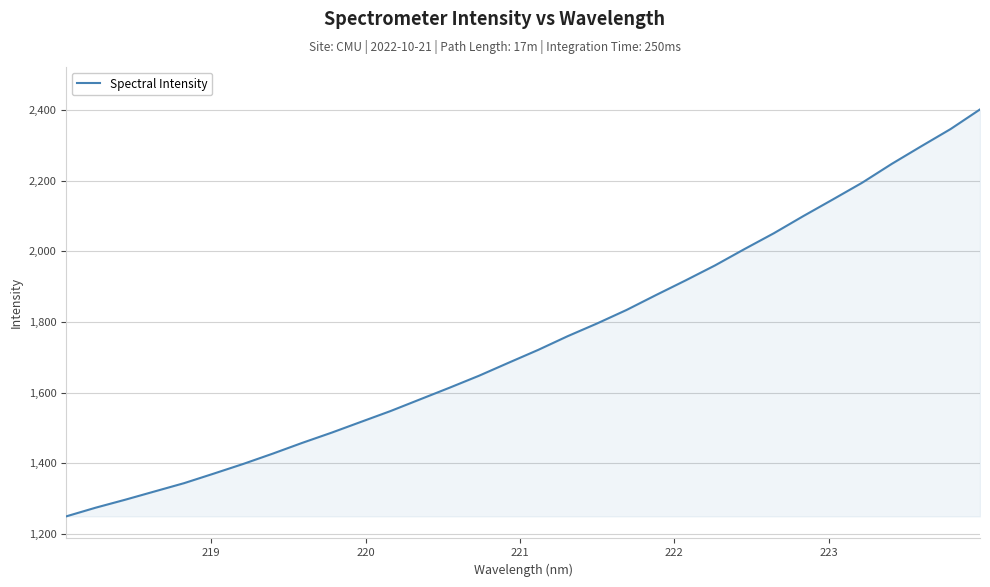

What is the maximum value shown in the chart?

2402.2